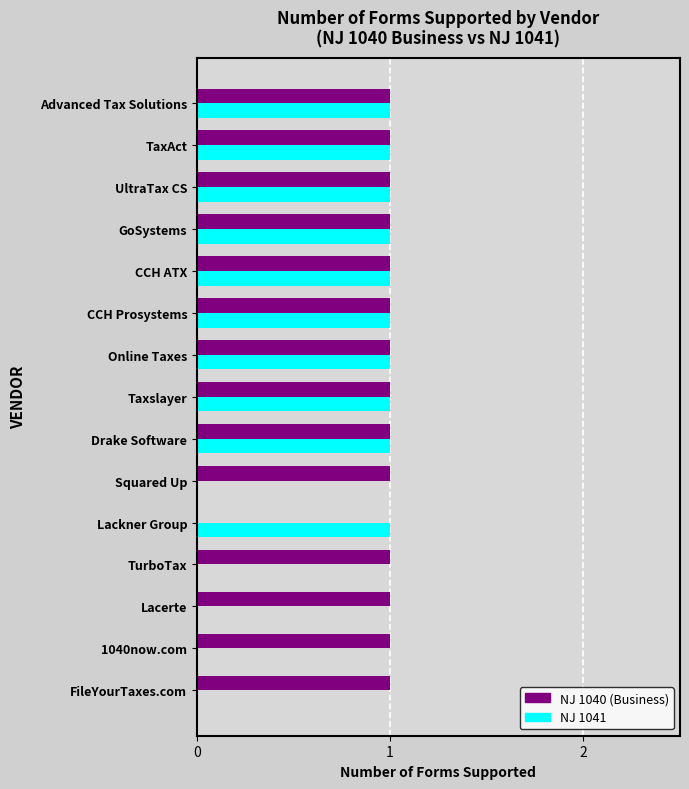

Which series has the largest total across all categories?

NJ 1040 (Business)